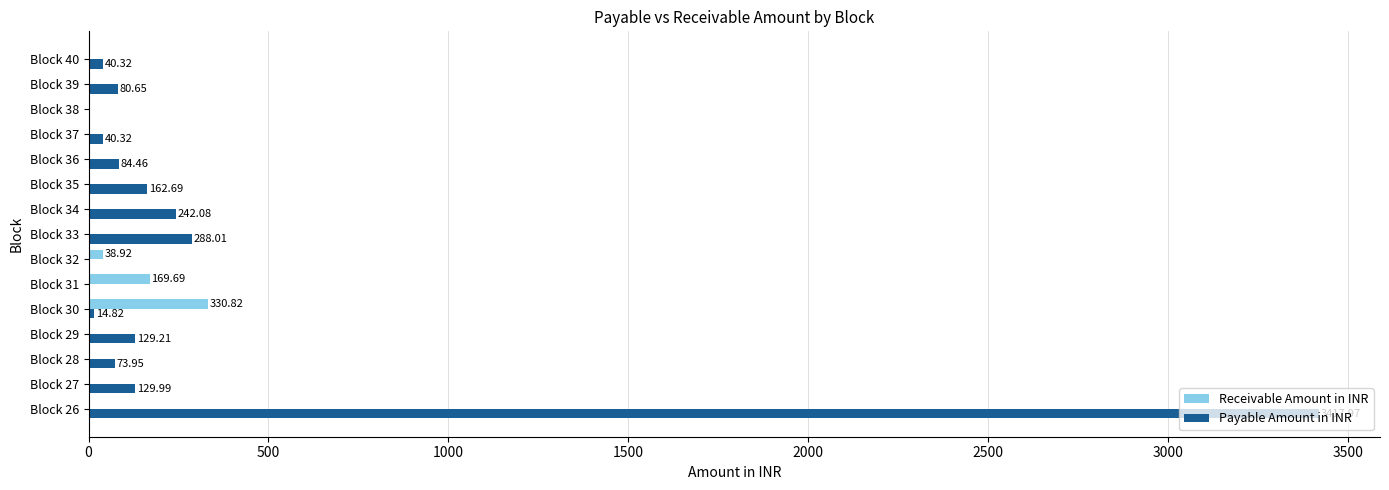

What is the sum of all Receivable Amount in INR values?

539.4